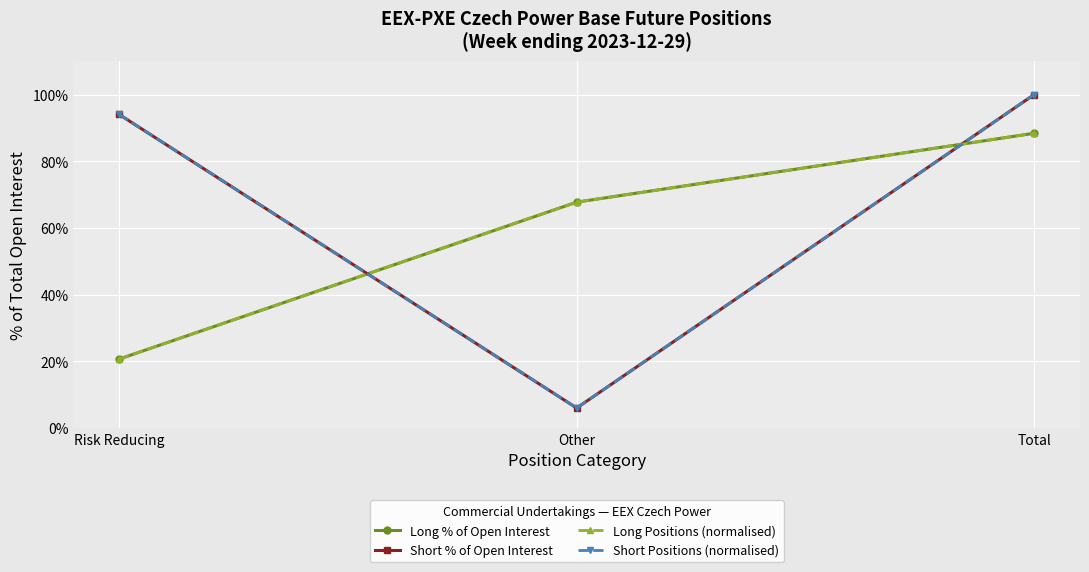

Reading right to left, transcribe all the data shown in this chart.

Long % of Open Interest: Total=88.4	Other=67.7	Risk Reducing=20.7
Short % of Open Interest: Total=100.0	Other=6.0	Risk Reducing=94.0
Long Positions (normalised): Total=88.4	Other=67.7	Risk Reducing=20.7
Short Positions (normalised): Total=100.0	Other=6.0	Risk Reducing=94.0